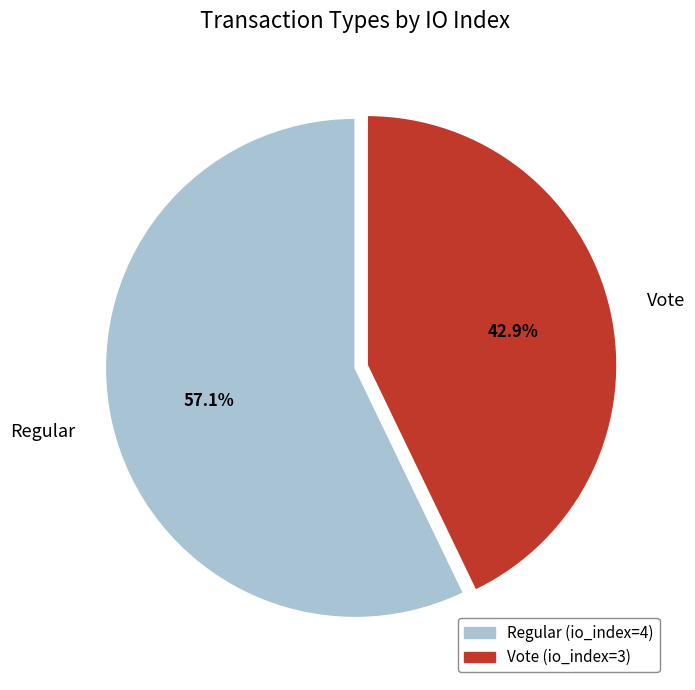

Rank the categories by value from lowest to highest.

Vote, Regular